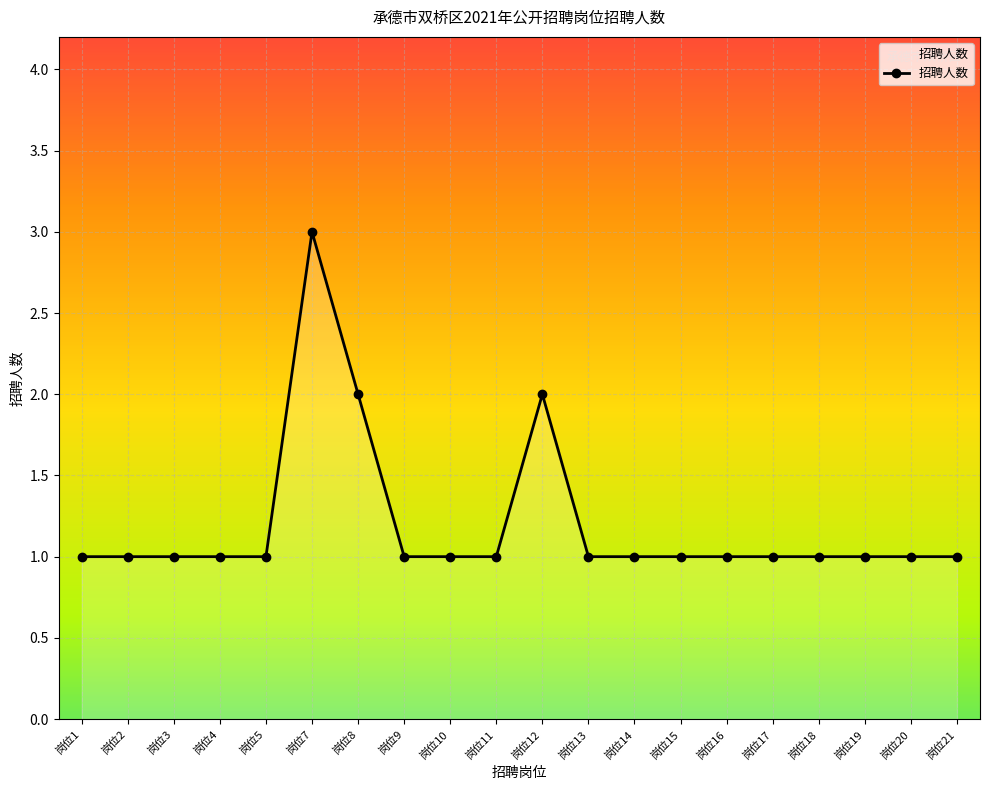

What is the minimum value shown in the chart?

1